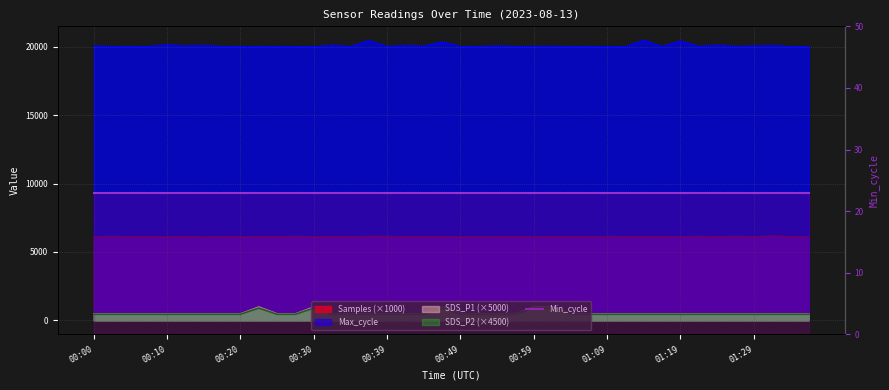

What is the average value of the Samples series?

6140.4